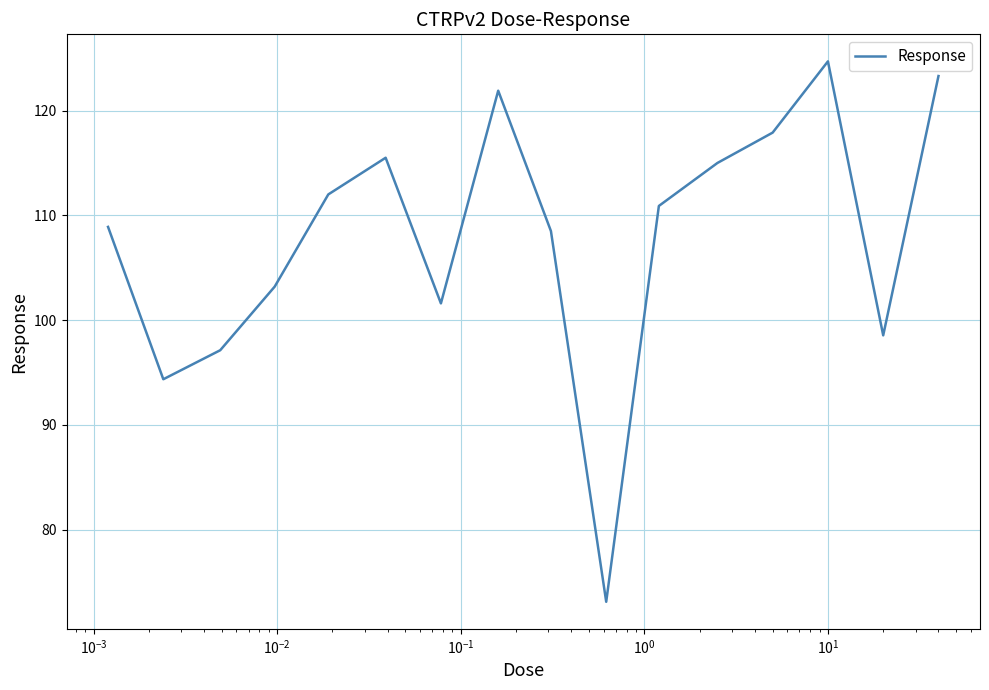

What is the greatest value displayed?

124.7